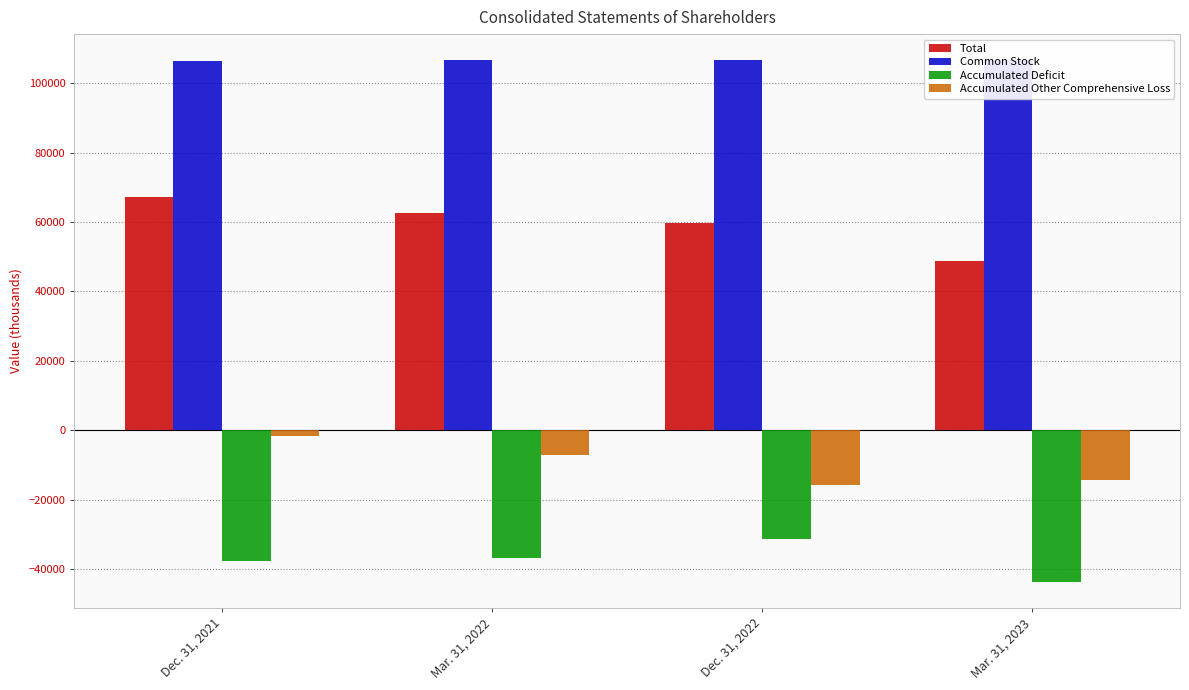

What is the difference between the maximum and minimum values in the Total series?

18700